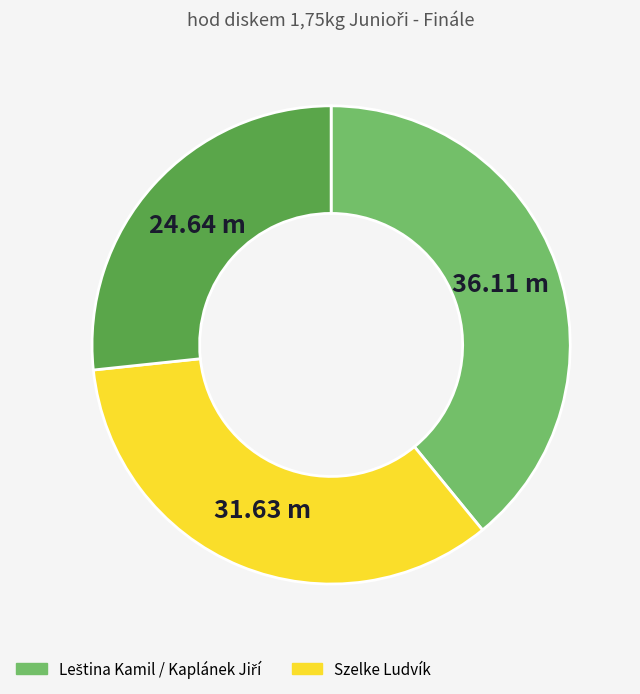

Is there any slice that represents more than half of the pie?

No